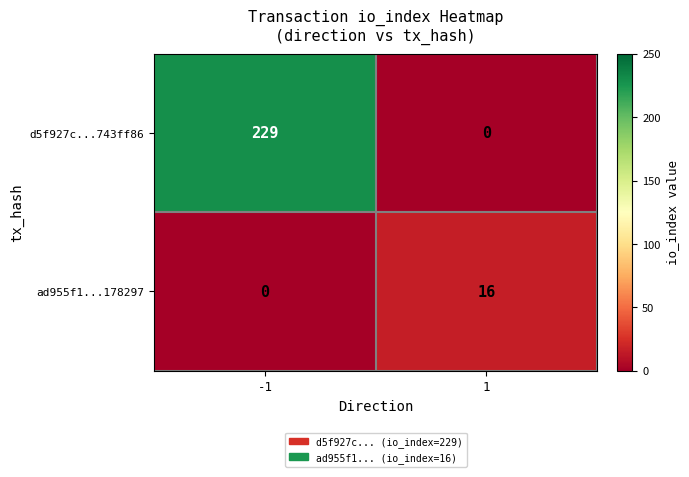

Reading left to right, what are all the values shown in this chart?

d5f927c...743ff86: -1=229	1=0
ad955f1...178297: -1=0	1=16